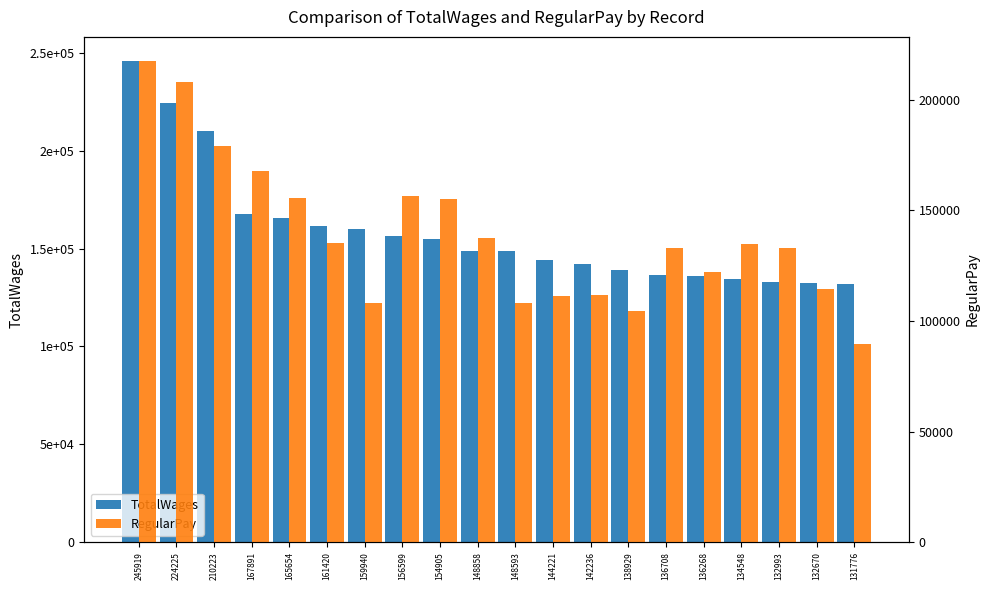

What is the highest value of the RegularPay series?

217468